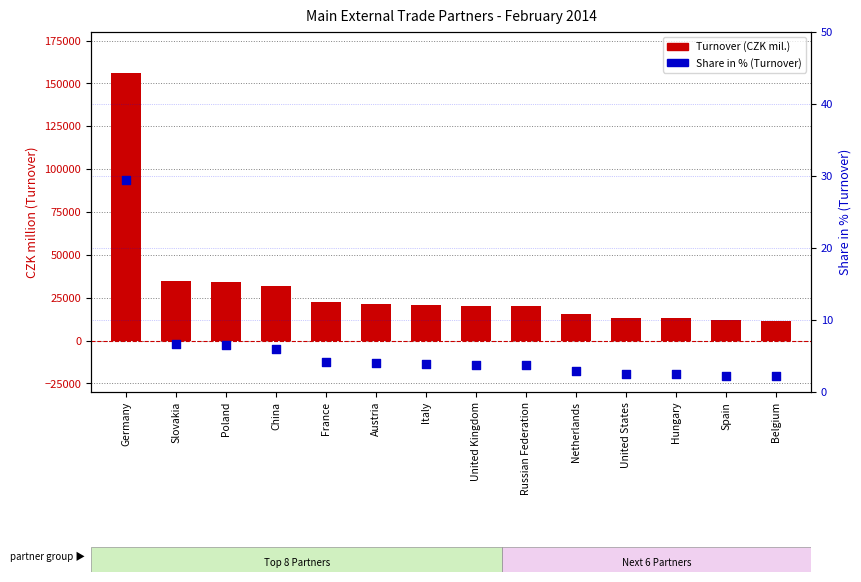

What is the total value across all series at Poland?

34459.5